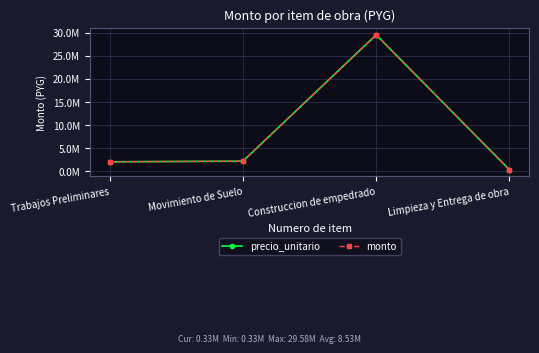

Is this an area chart (filled region under the line)?

No